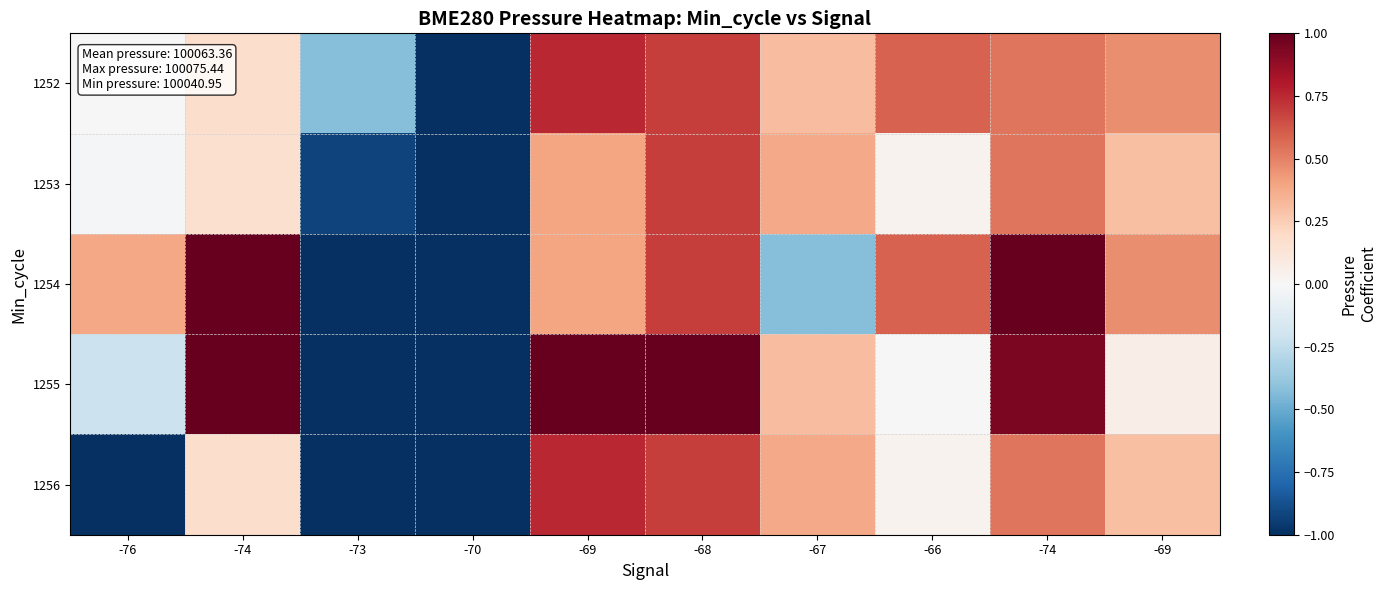

Which category has the highest value across all series?

-74